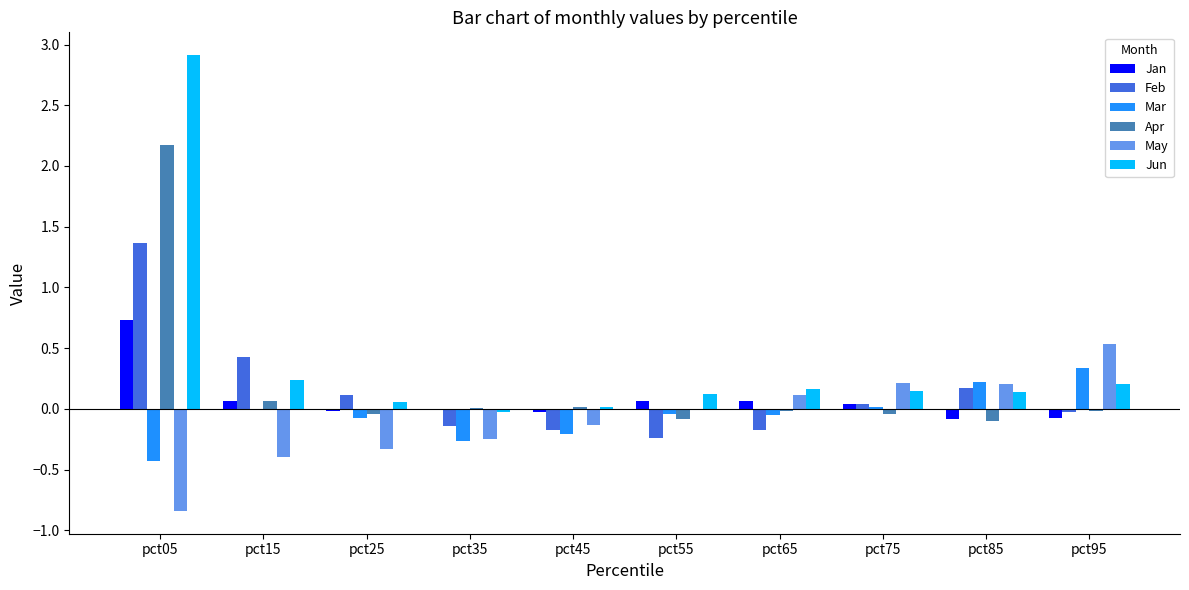

What is the sum of all Apr values?

2.0